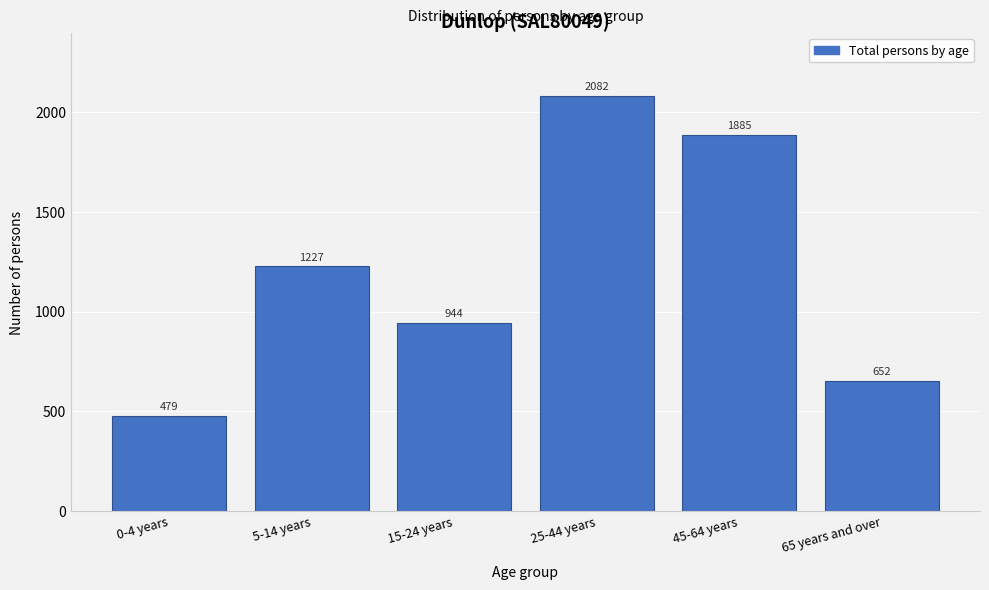

Reading right to left, transcribe all the data shown in this chart.

652	1885	2082	944	1227	479